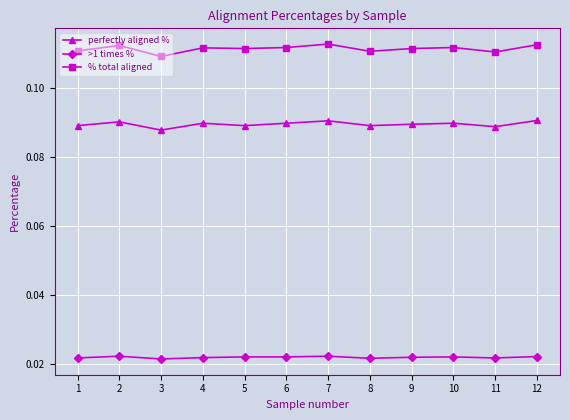

What is the sum of all % total aligned values?

1.3